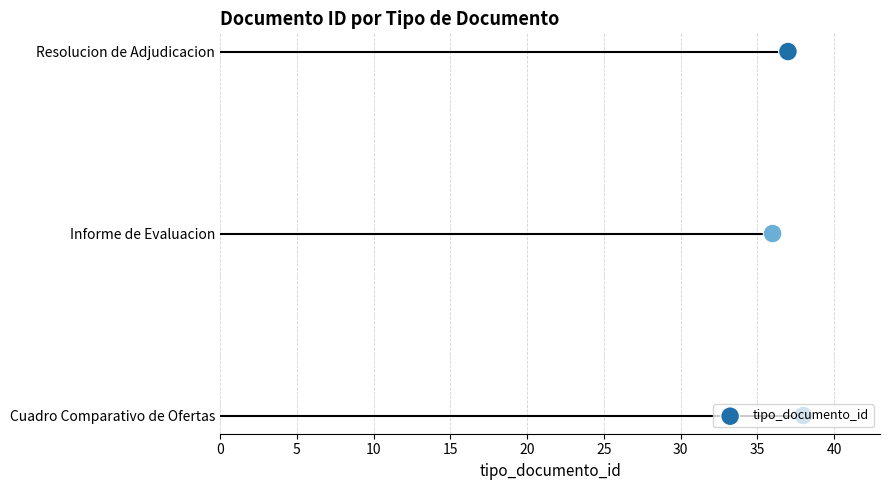

What is the change in value from 0 to 5?

+1